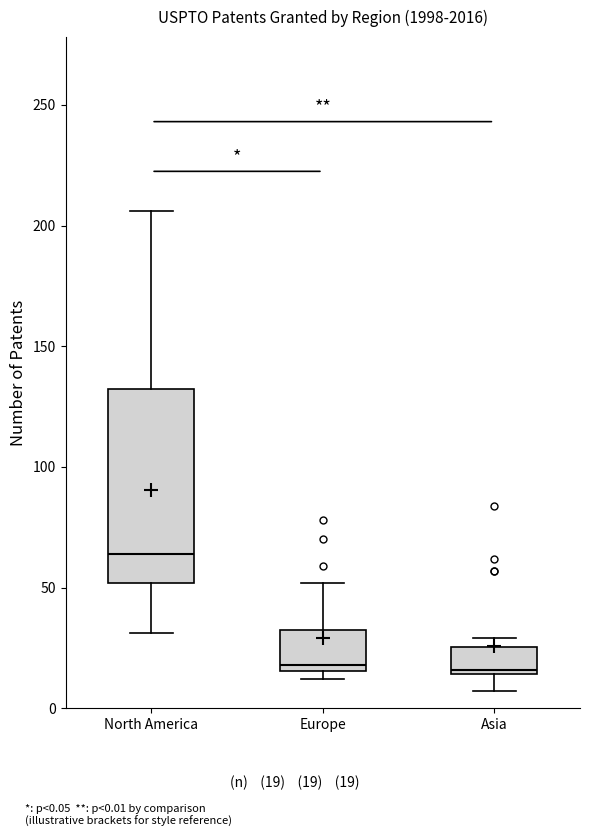

Reading left to right, transcribe this box plot: for each box, give where its median line is, the range the box spans, and where its two whiskers end, as read against the y-axis. The values are not printed on the chart, so give them approximately, as read against the axis.

North America: median 65, box 50 to 135, whiskers 30 to 205
Europe: median 20, box 15 to 35, whiskers 10 to 50
Asia: median 15 (just above the box's lower edge), box 15 to 25, whiskers 5 to 30